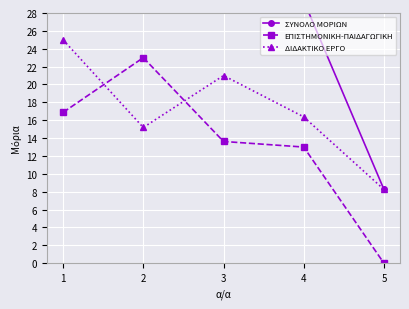

What is the spread (max minus min) of values at 5?

8.2